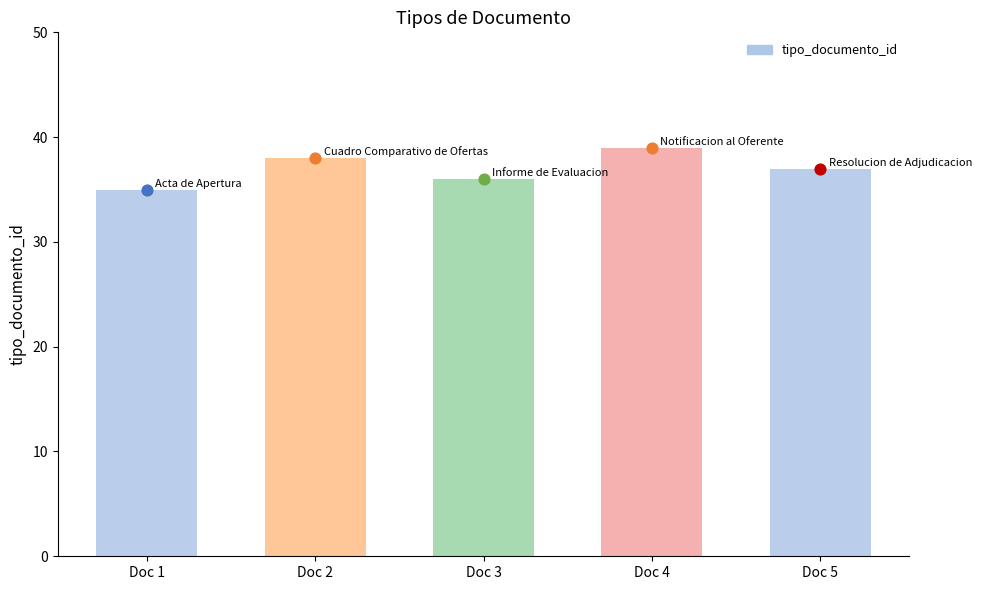

Approximately how many times larger is the value at Doc 2 compared to Doc 1?

1.1